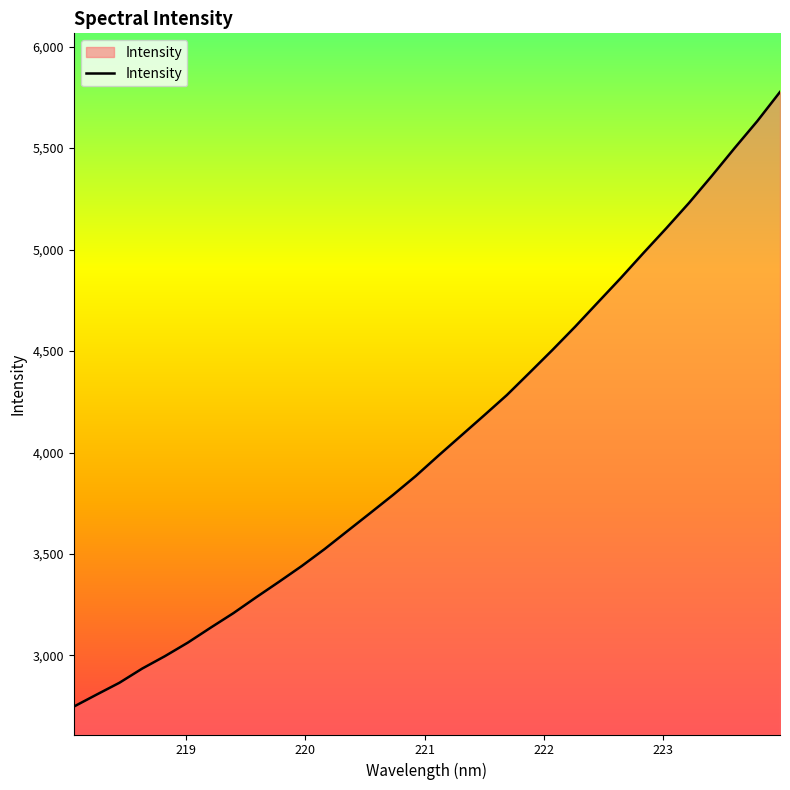

Does the chart display data point markers on the line(s)?

No